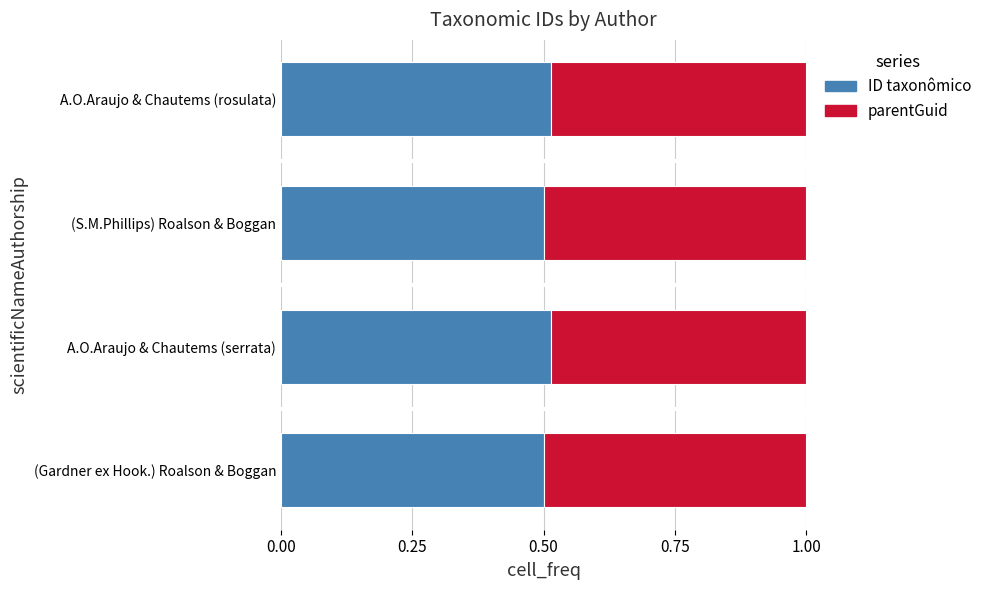

How many ID taxonômico values are between 0 and 1?

4